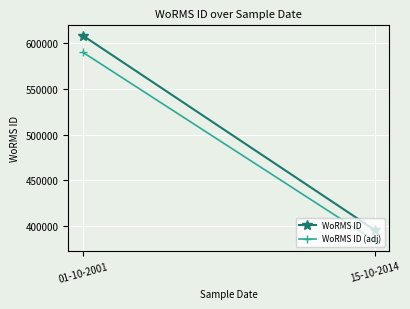

How many lines are shown in the chart?

2